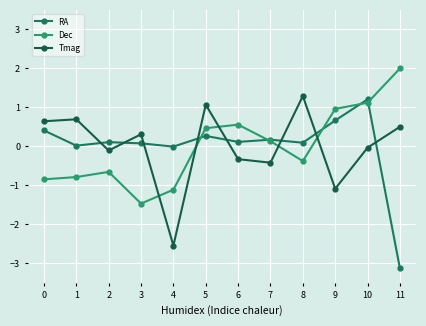

In Dec, how many points are lower than both neighbors (excluding endpoints)?

2